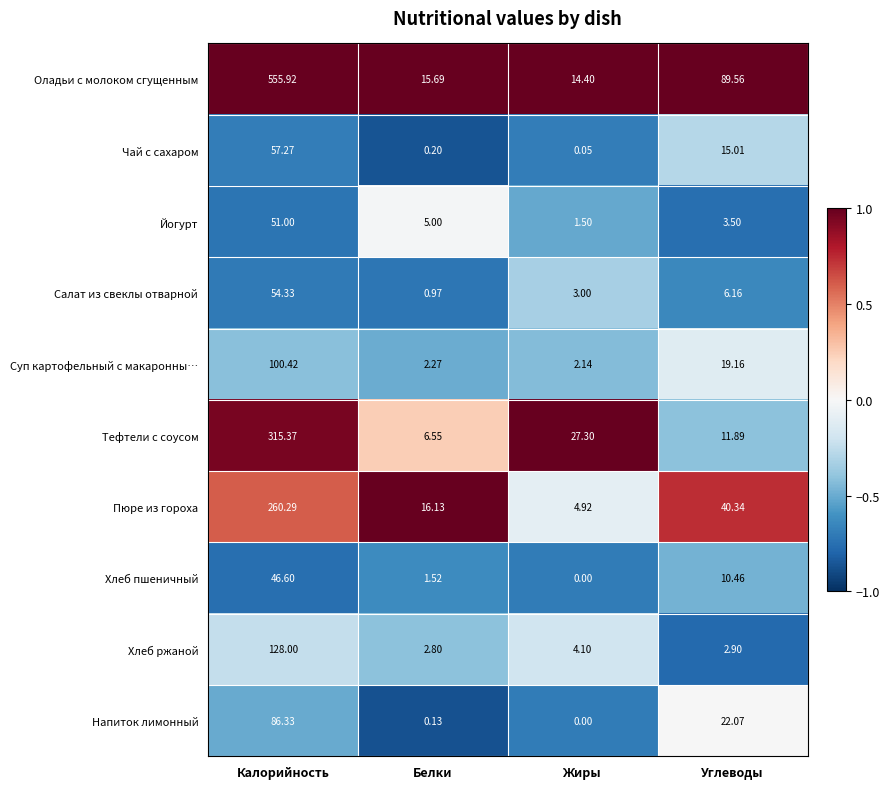

At which category is the sum across all series the highest?

Калорийность